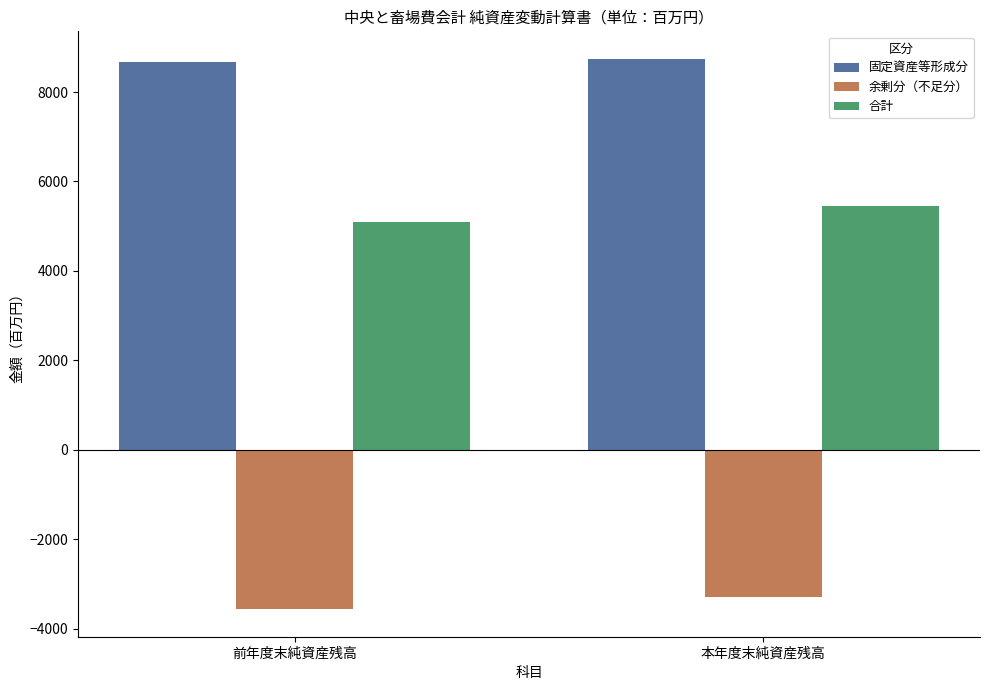

Reading right to left, transcribe all the data shown in this chart.

固定資産等形成分: 本年度末純資産残高=8743	前年度末純資産残高=8664
余剰分（不足分）: 本年度末純資産残高=-3285	前年度末純資産残高=-3567
合計: 本年度末純資産残高=5458	前年度末純資産残高=5096